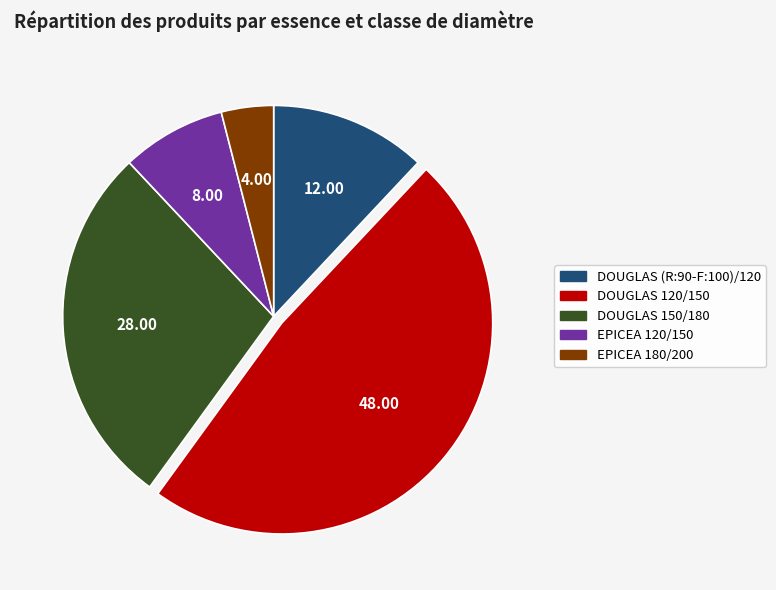

Rank the categories by value from highest to lowest.

DOUGLAS 120/150, DOUGLAS 150/180, DOUGLAS (R:90-F:100)/120, EPICEA 120/150, EPICEA 180/200